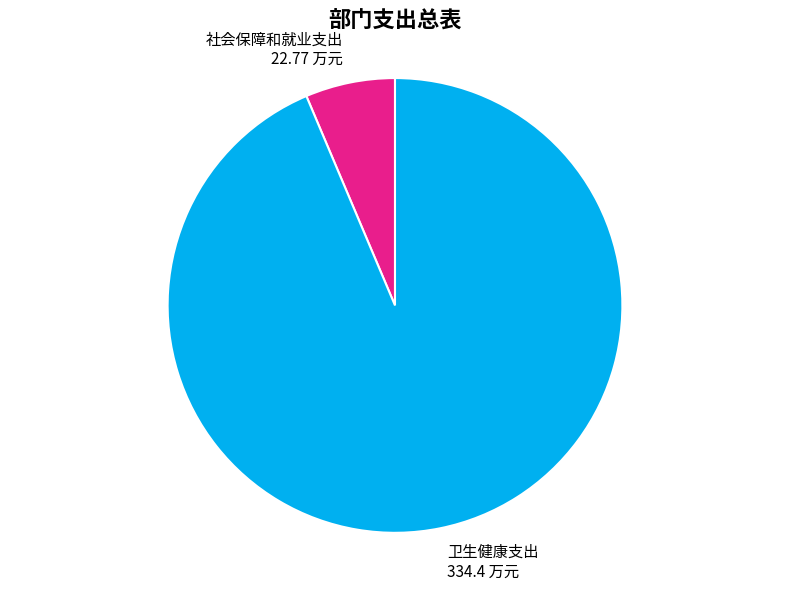

True or false: 社会保障和就业支出 accounts for 6% of the total.

True